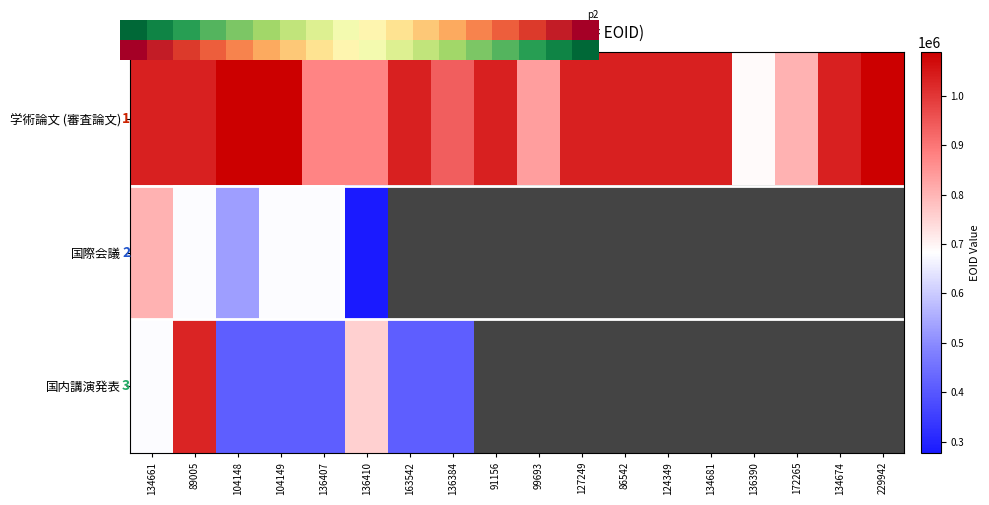

Rank the categories by 国内講演発表 value from highest to lowest.

89005, 136410, 134661, 163542, 136384, 91156, 99693, 127249, 86542, 124349, 134681, 136390, 172265, 134674, 229942, 136407, 104149, 104148